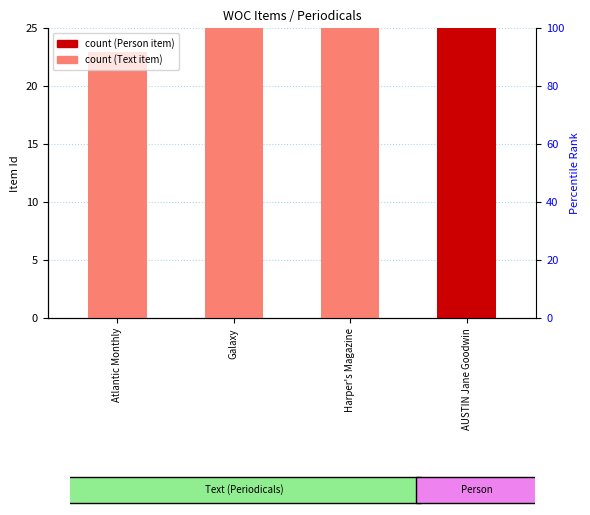

What position from the left is AUSTIN Jane Goodwin?

4